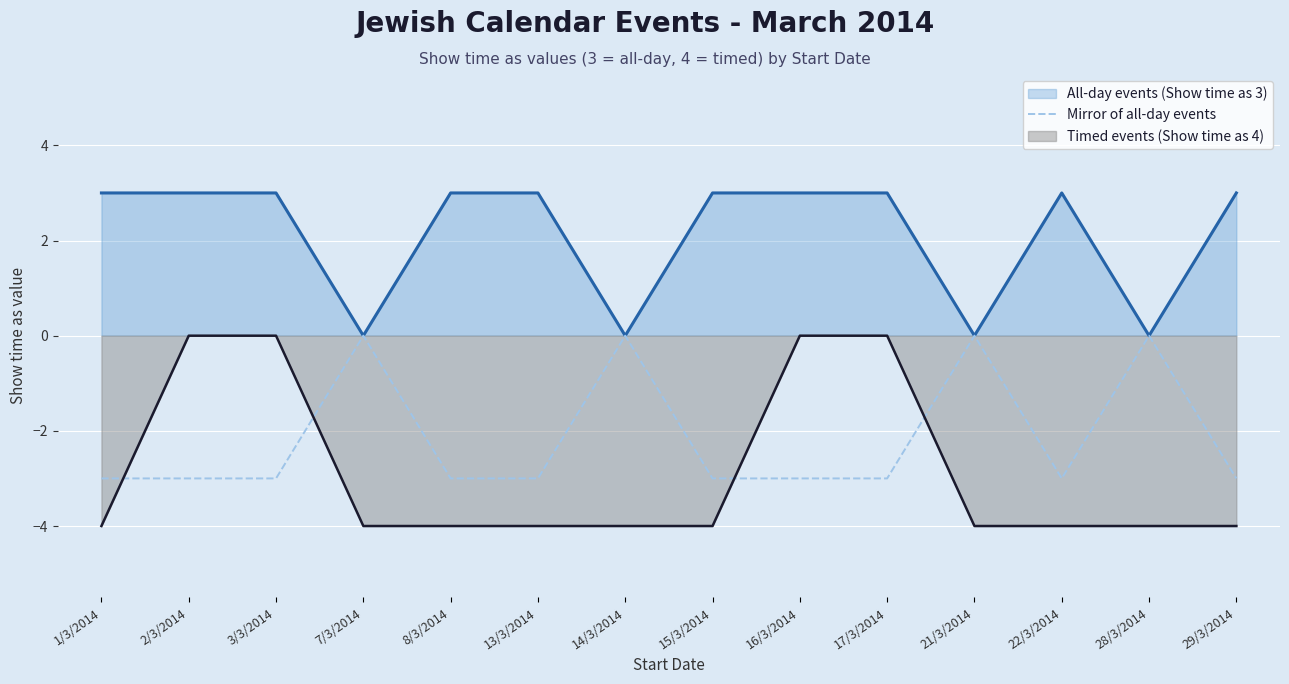

Which category has the lowest value across all series?

1/3/2014